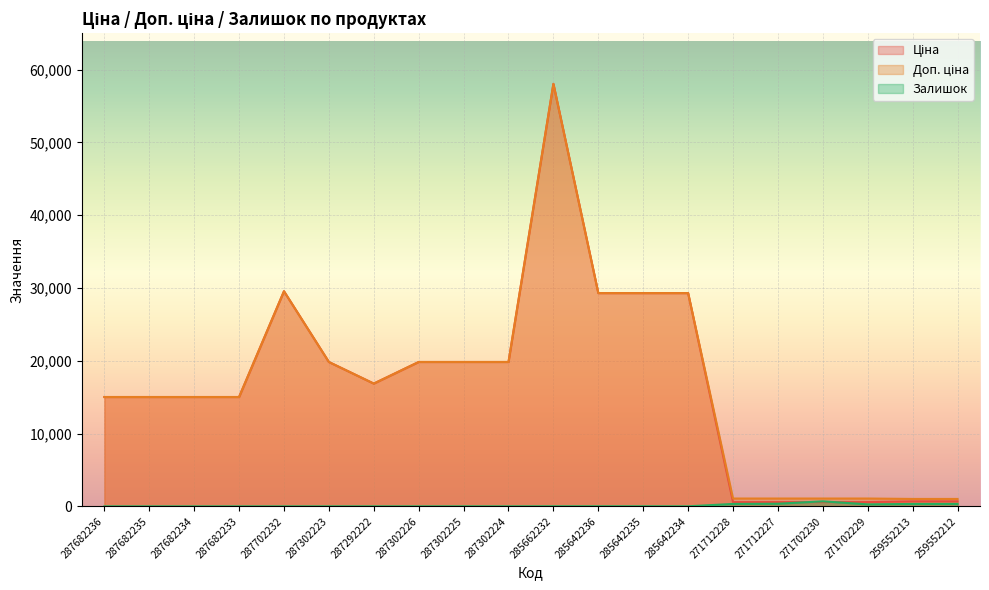

What is the difference between the Залишок values at 285642235 and 271712228?

322.0